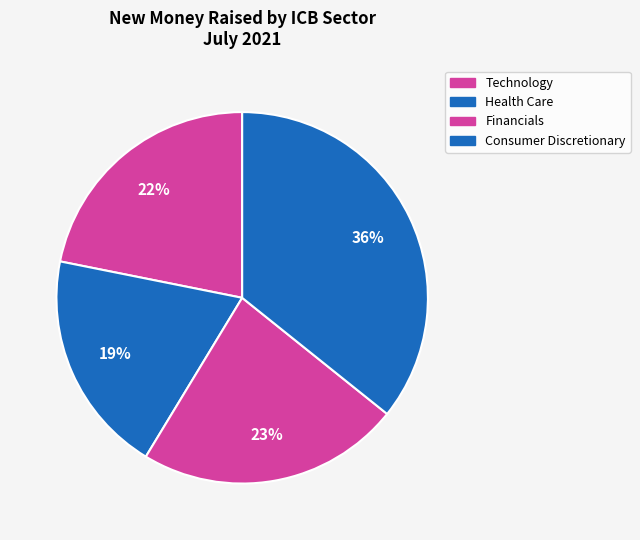

How many slices are in this pie chart?

4